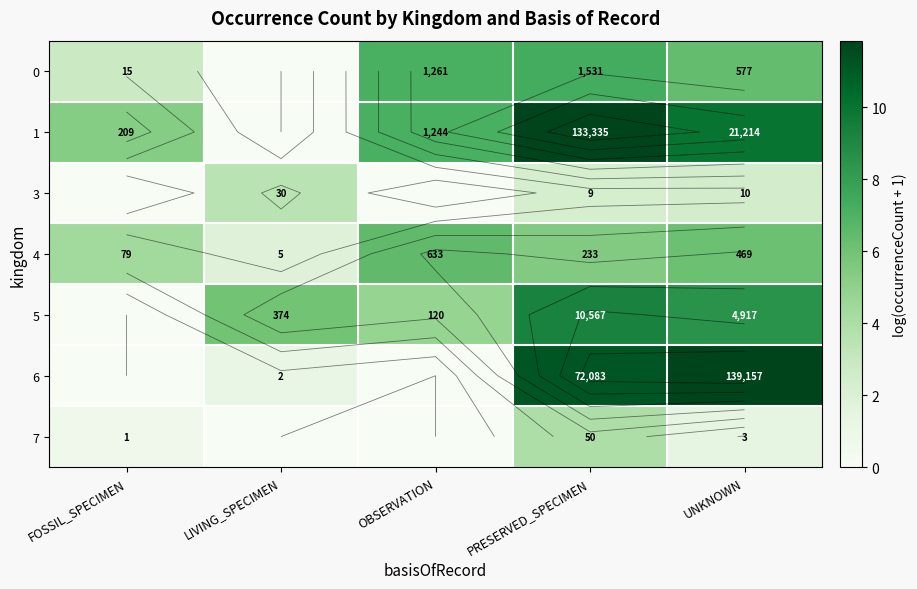

Where is 3 nearest to the value 1?

FOSSIL_SPECIMEN